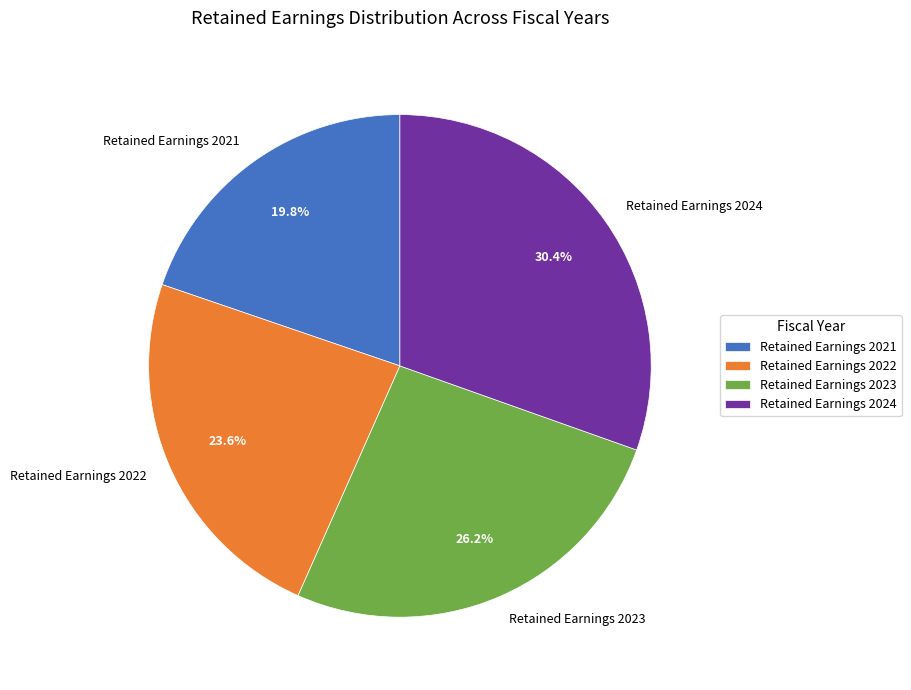

Which slice is the largest?

Retained Earnings 2024